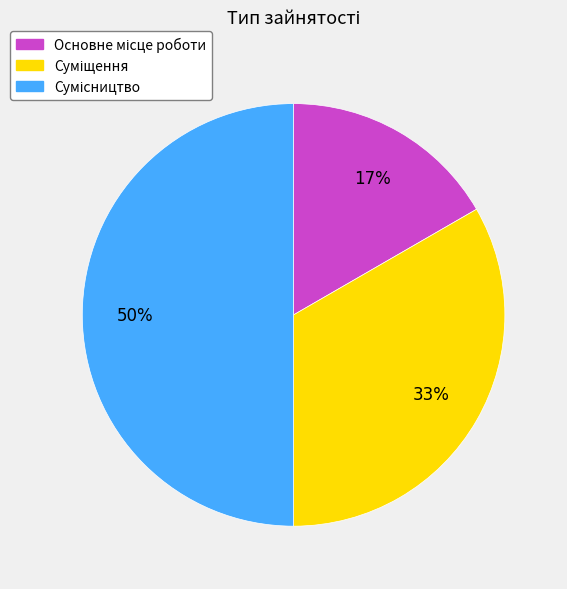

To the nearest percent, what is the difference between the largest and smallest slice percentages?

33%